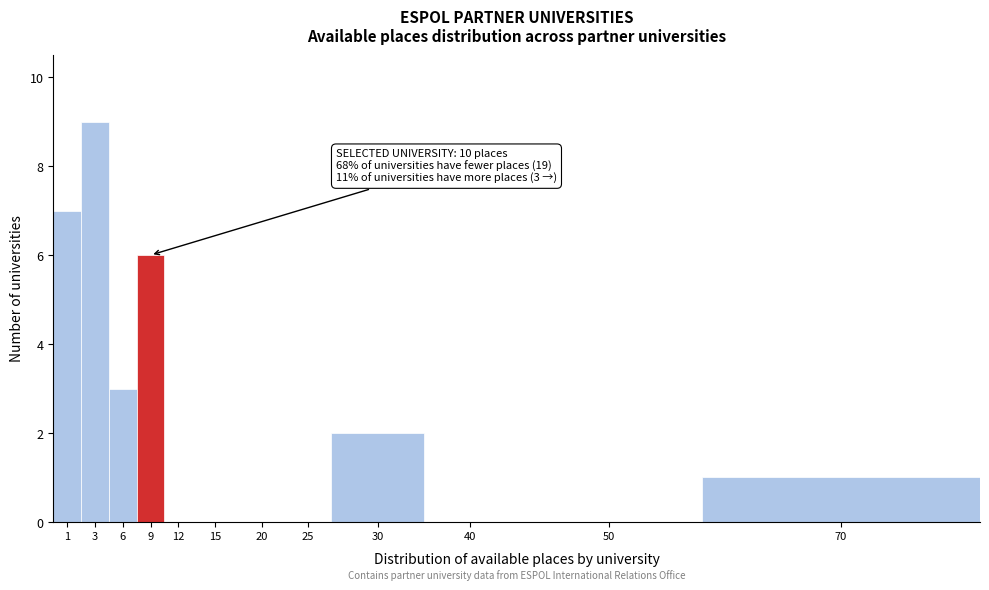

Reading right to left, transcribe all the data shown in this chart.

70=1	50=0	40=0	30=2	25=0	20=0	15=0	12=0	9=6	6=3	3=9	1=7